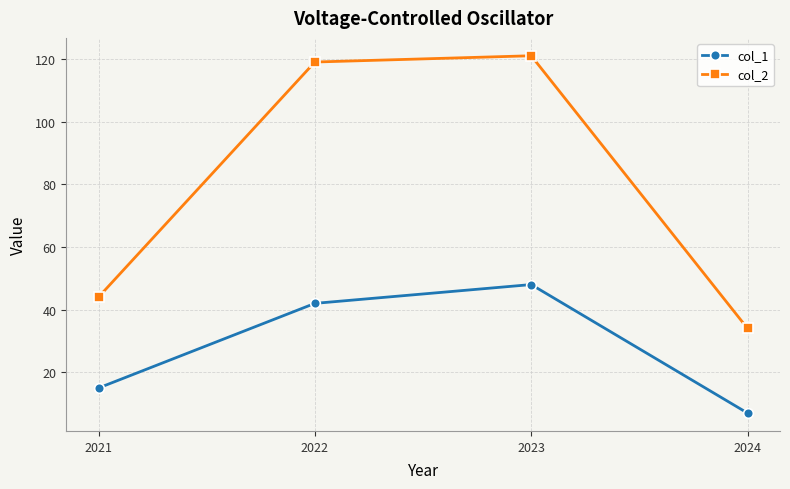

Reading left to right, what are all the values shown in this chart?

col_1: 15	42	48	7
col_2: 44	119	121	34